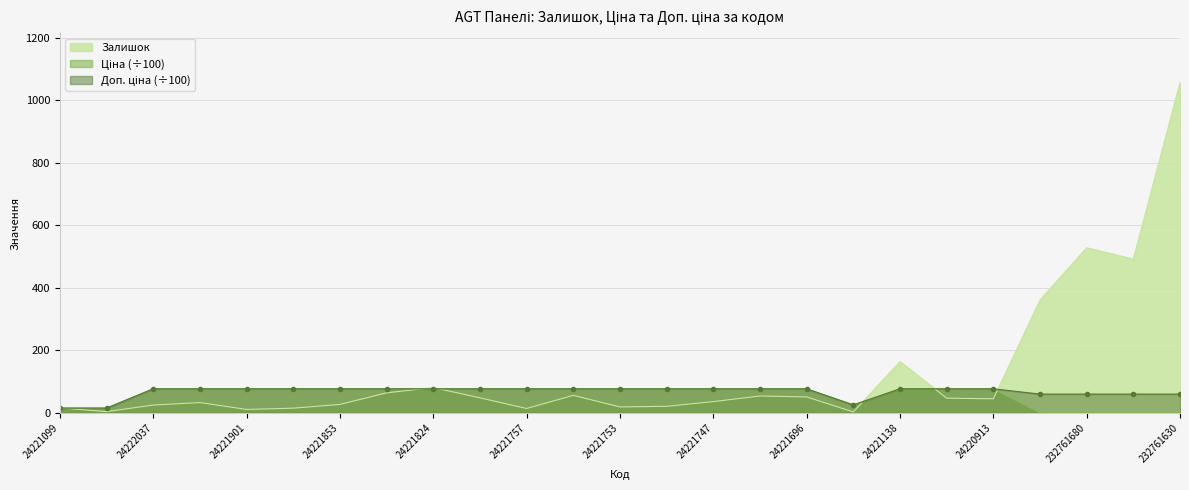

How many lines are shown in the chart?

3